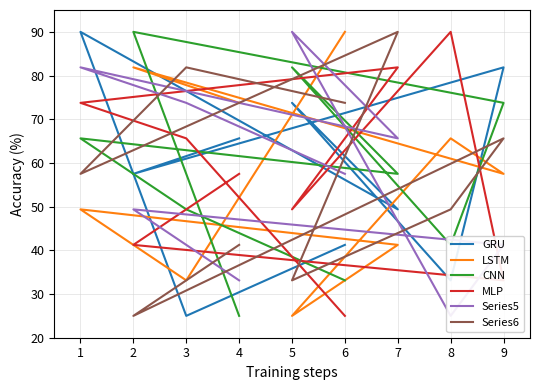

Between 9 and 4, which is larger?

9